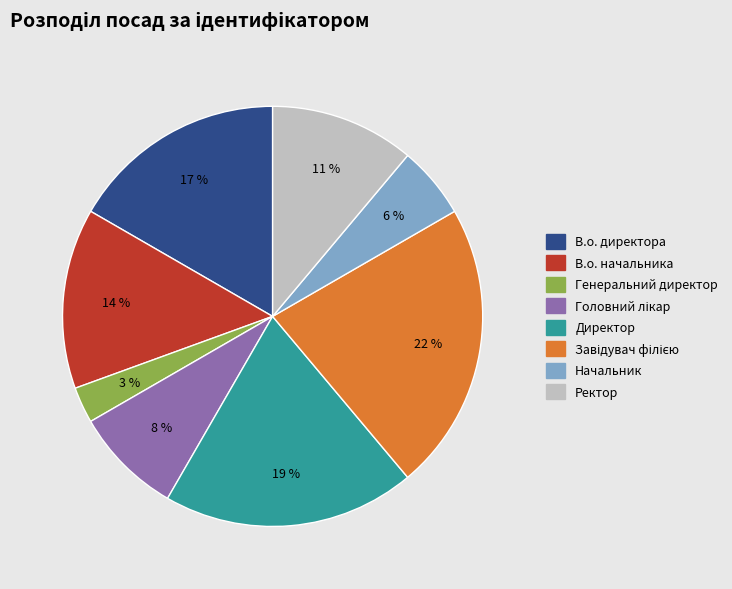

Count the number of slices in the pie.

8